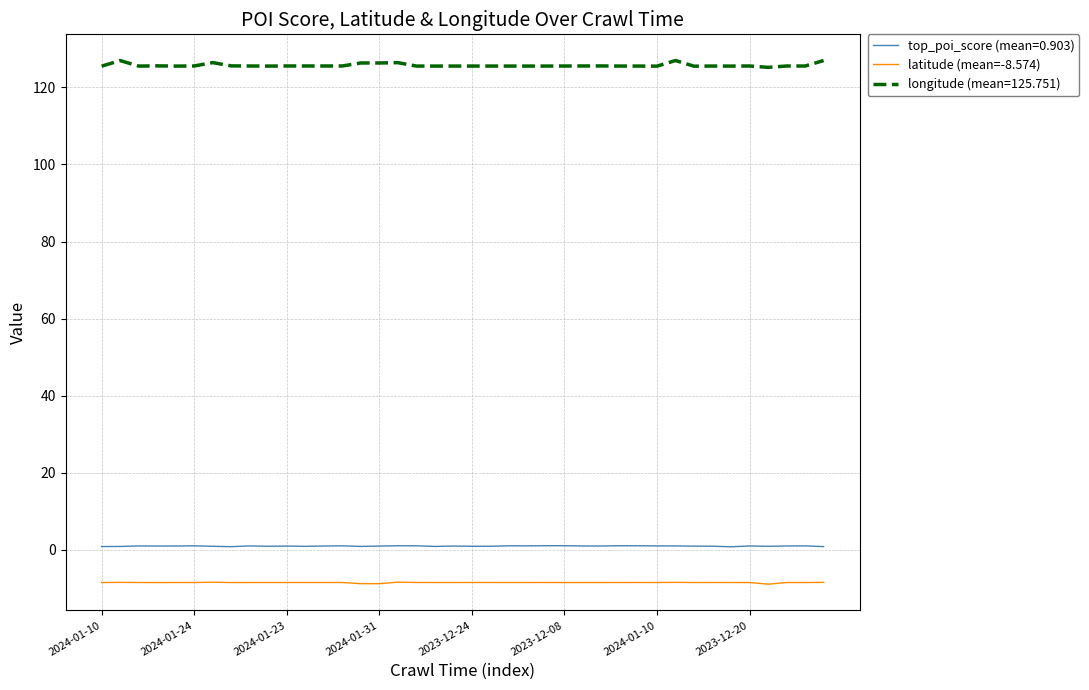

Which series has the largest range (max minus min)?

longitude (mean=125.751)